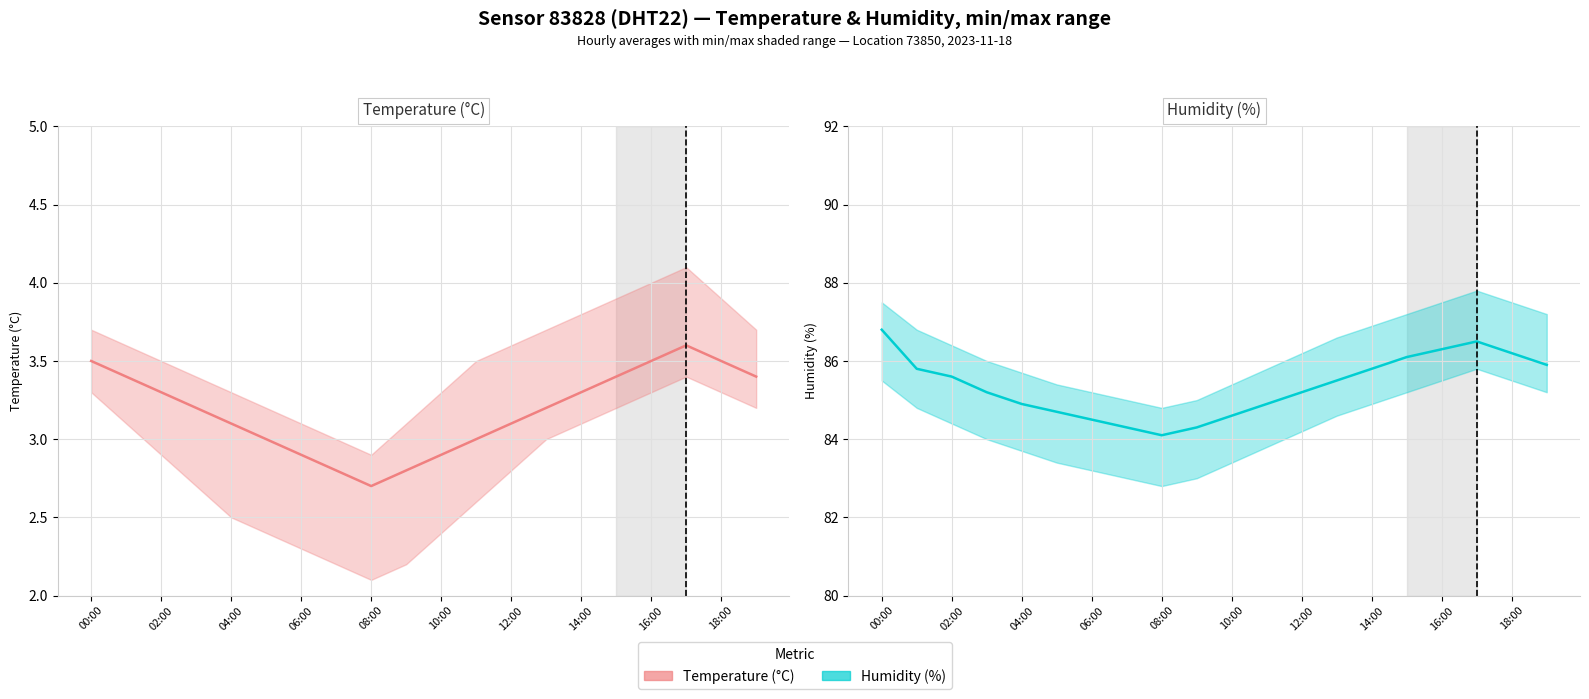

True or false: Temperature (°C) and Humidity (%) cross at least once.

False